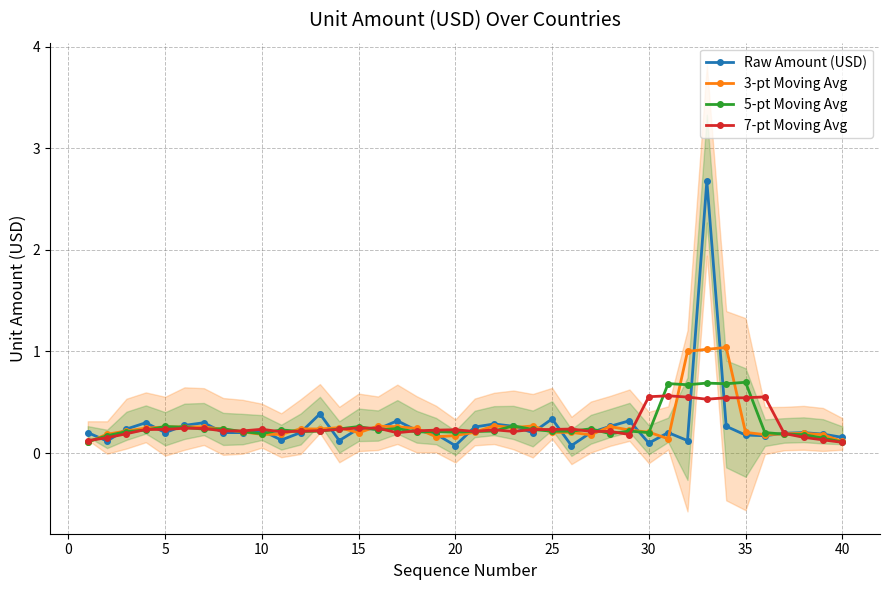

How many 7-pt Moving Avg values are between 0 and 1?

40